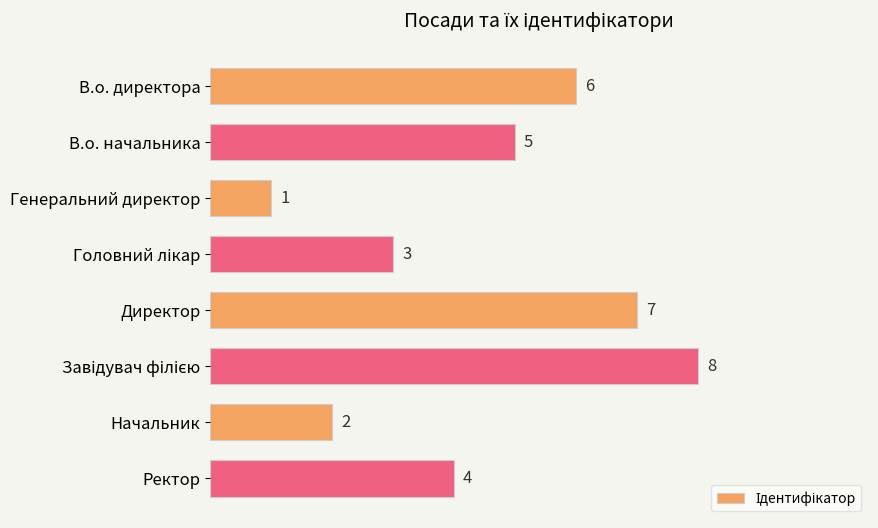

Approximately how many times larger is the value at В.о. начальника compared to Начальник?

2.5